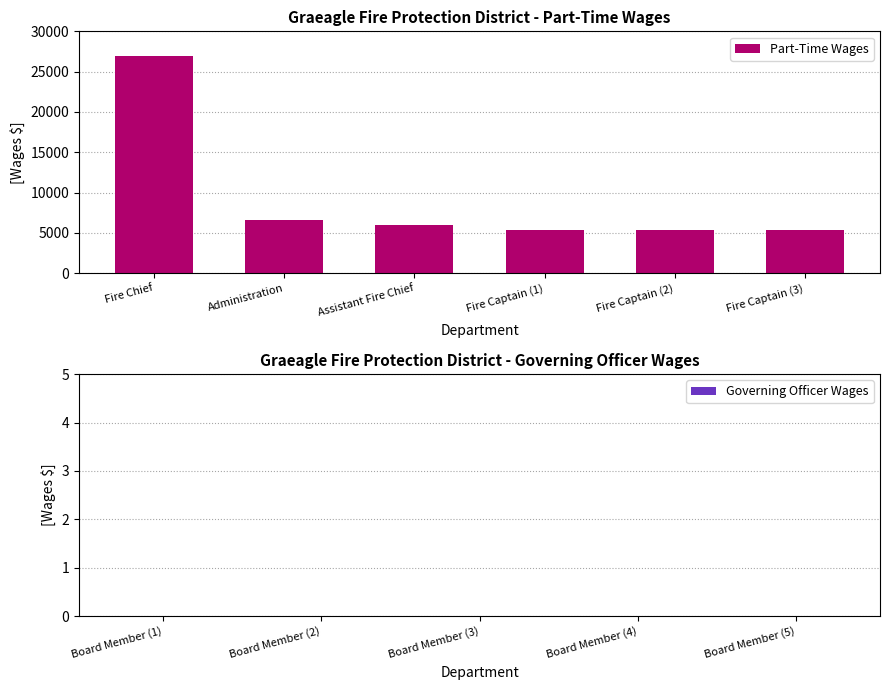

True or false: the data shows 1333 at Fire Captain (1).

False